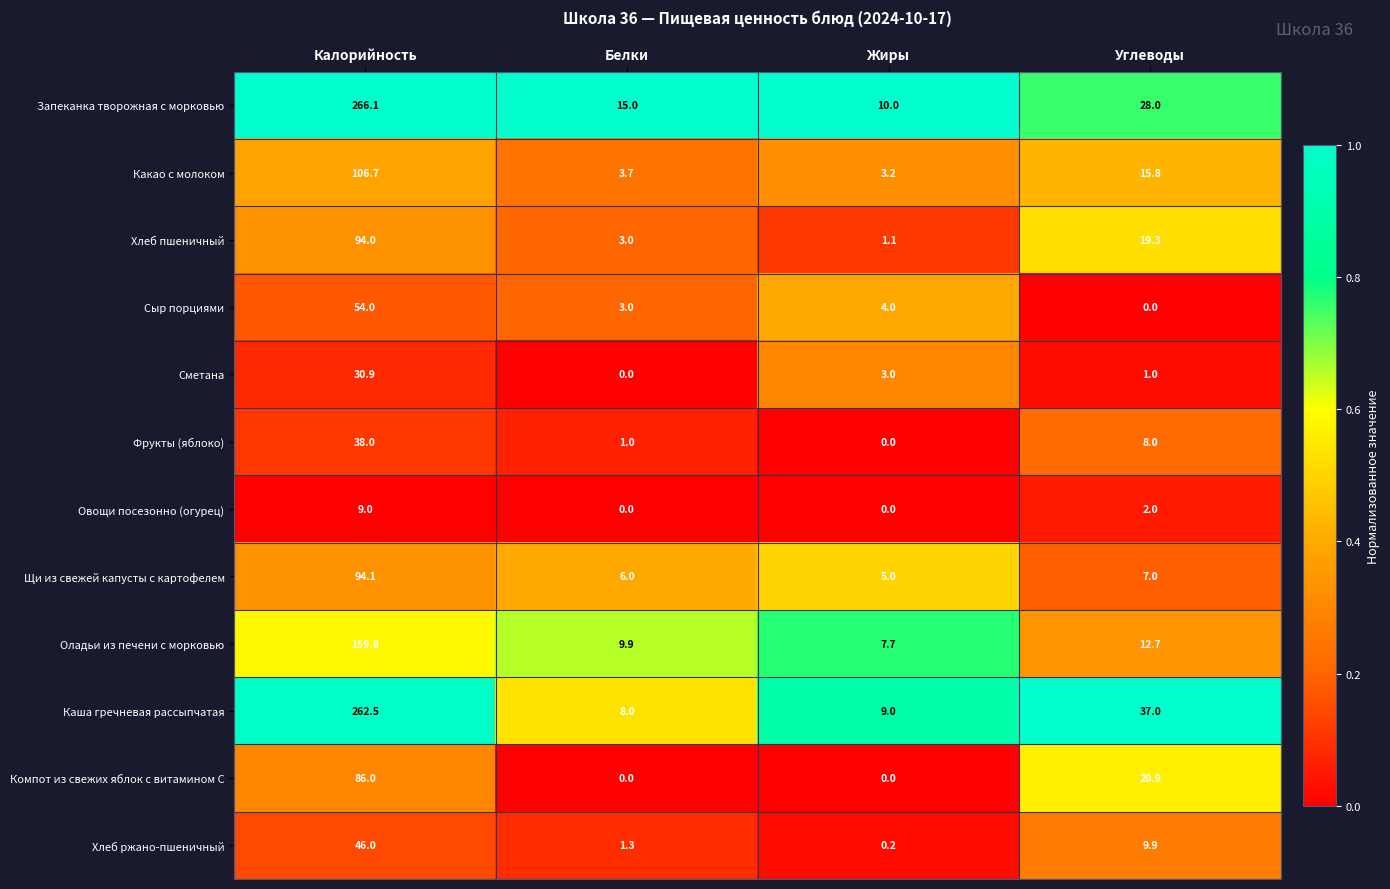

What is the total value across all series at Белки?

50.9